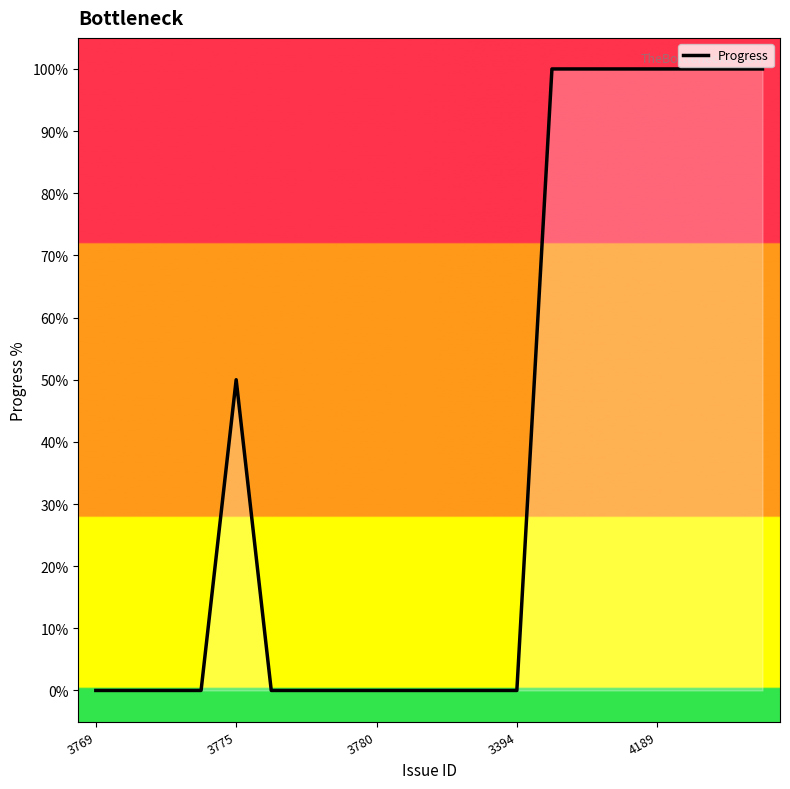

What is the difference between the maximum and minimum values?

100